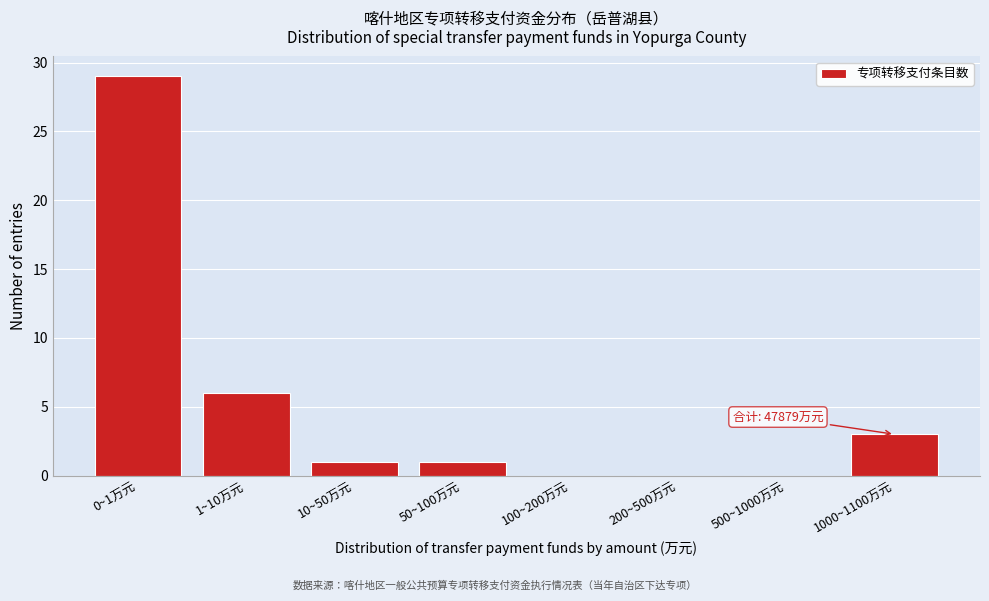

Reading left to right, transcribe all the data shown in this chart.

0~1万元=29	1~10万元=6	10~50万元=1	50~100万元=1	100~200万元=0	200~500万元=0	500~1000万元=0	1000~1100万元=3